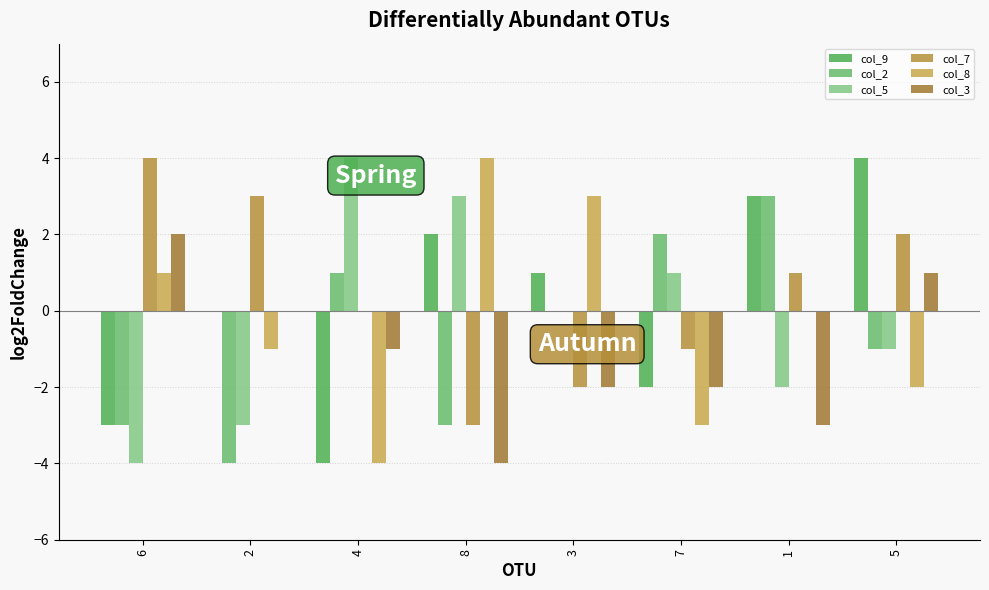

What are all the series names shown in the legend?

col_9, col_2, col_5, col_7, col_8, col_3